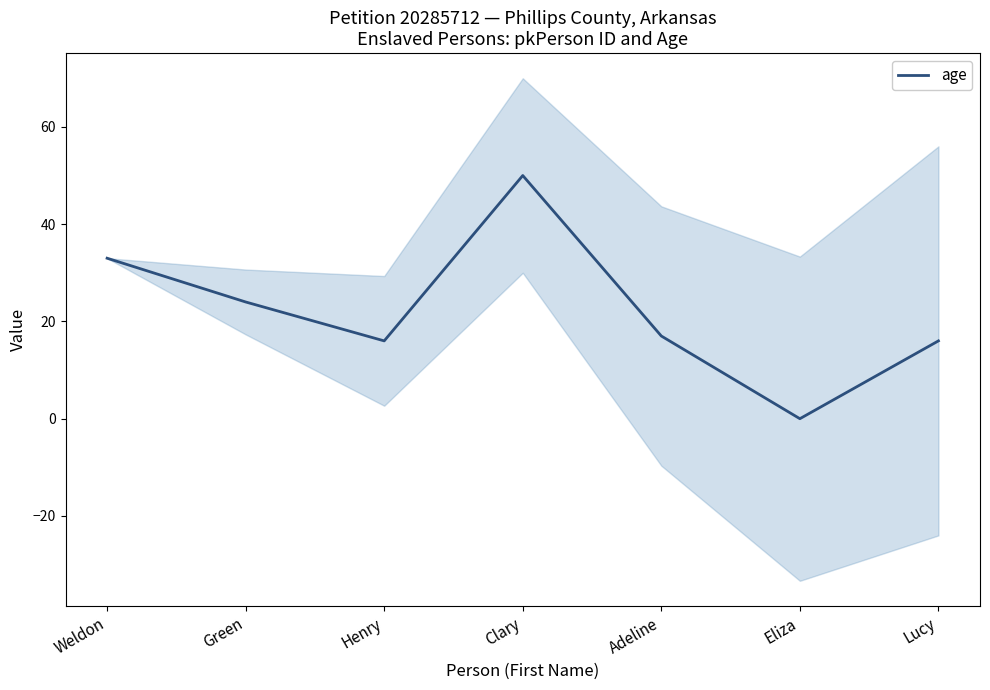

Reading left to right, extract all data points from this chart.

Weldon=33	Green=24	Henry=16	Clary=50	Adeline=17	Eliza=0	Lucy=16